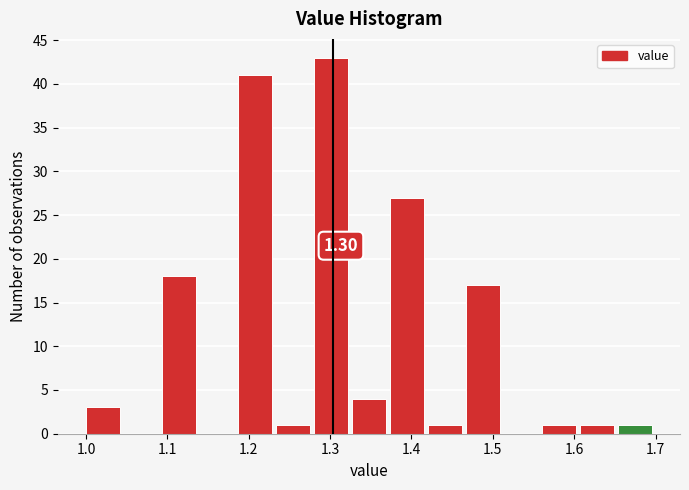

Which range on the x-axis has the tallest bar?

1.28 to 1.33